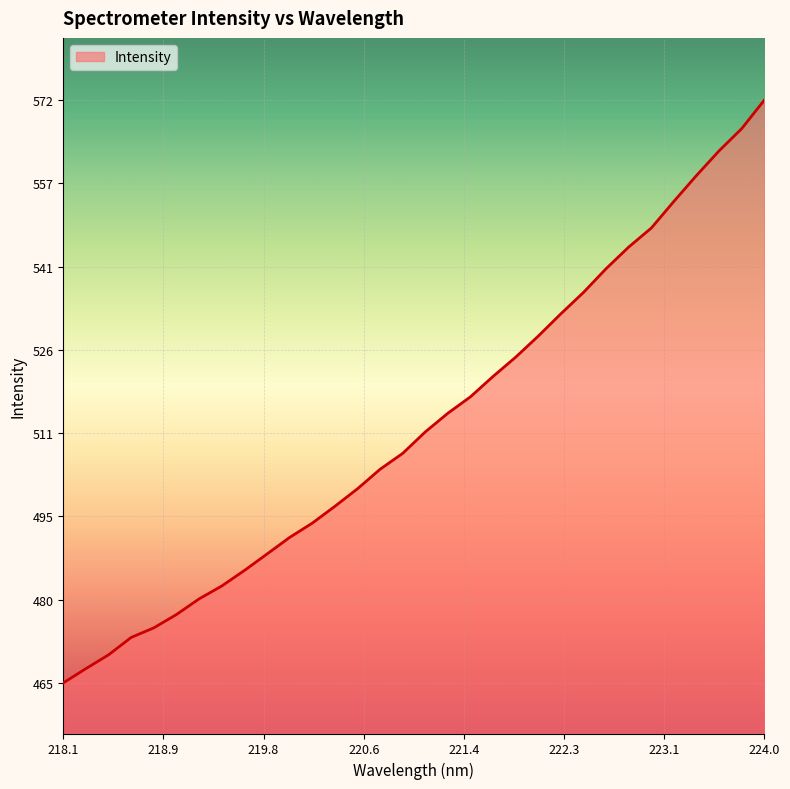

What is the maximum value shown in the chart?

571.9